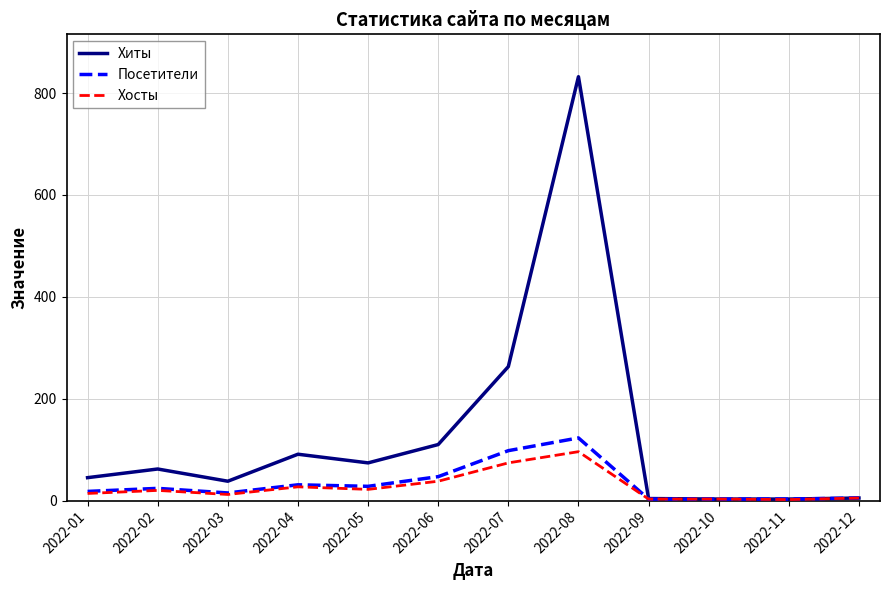

How many lines are shown in the chart?

3